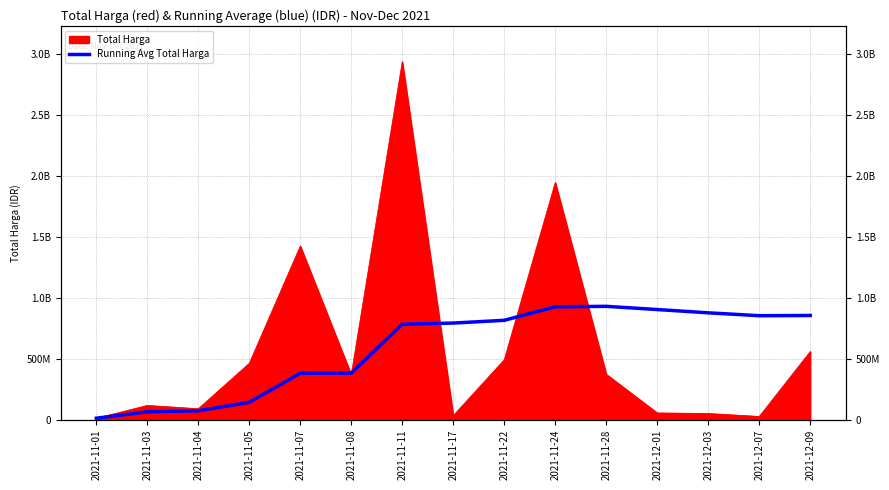

True or false: the data shows 65349385 at 2021-11-03.

True